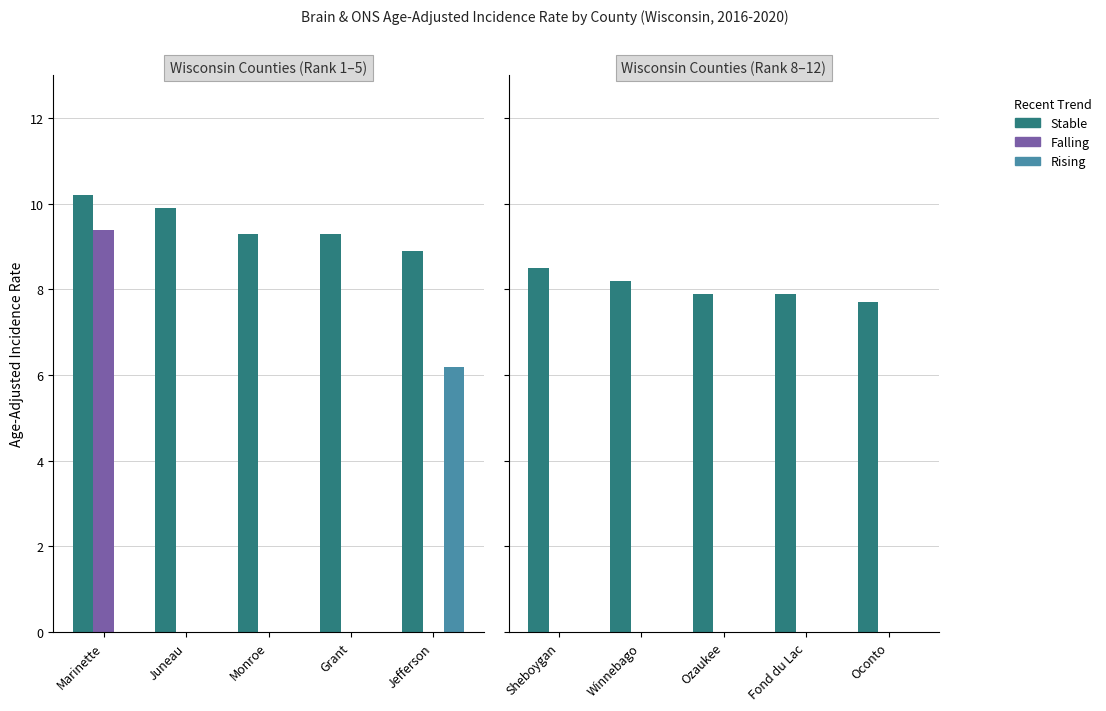

What is the label of the 3rd bar from the right?

Ozaukee